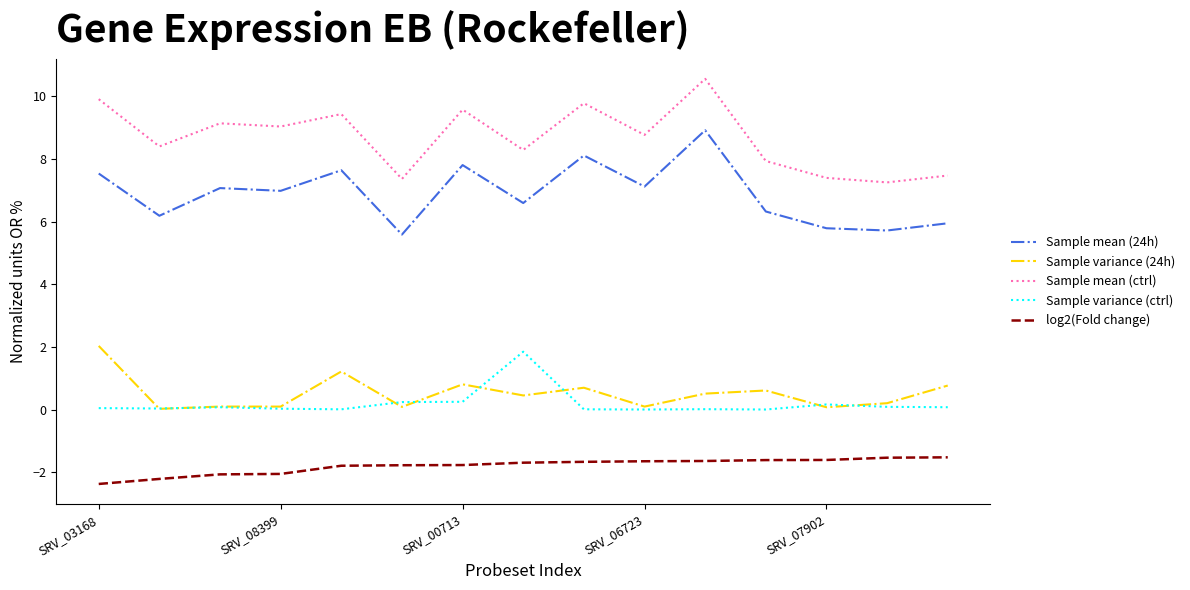

What is the lowest value of the Sample mean (24h) series?

5.6